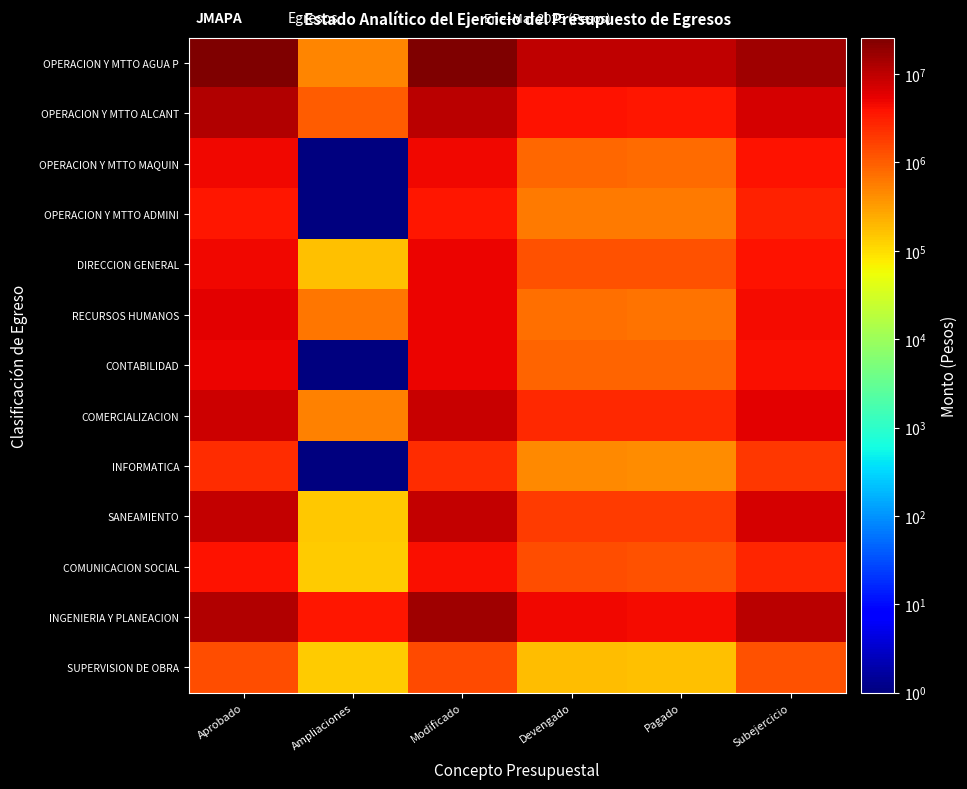

Rank the series by their maximum value, from lowest to highest.

SUPERVISION DE OBRA, INFORMATICA, OPERACION Y MTTO ADMINI, COMUNICACION SOCIAL, OPERACION Y MTTO MAQUIN, DIRECCION GENERAL, CONTABILIDAD, RECURSOS HUMANOS, COMERCIALIZACION, SANEAMIENTO, OPERACION Y MTTO ALCANT, INGENIERIA Y PLANEACION, OPERACION Y MTTO AGUA P